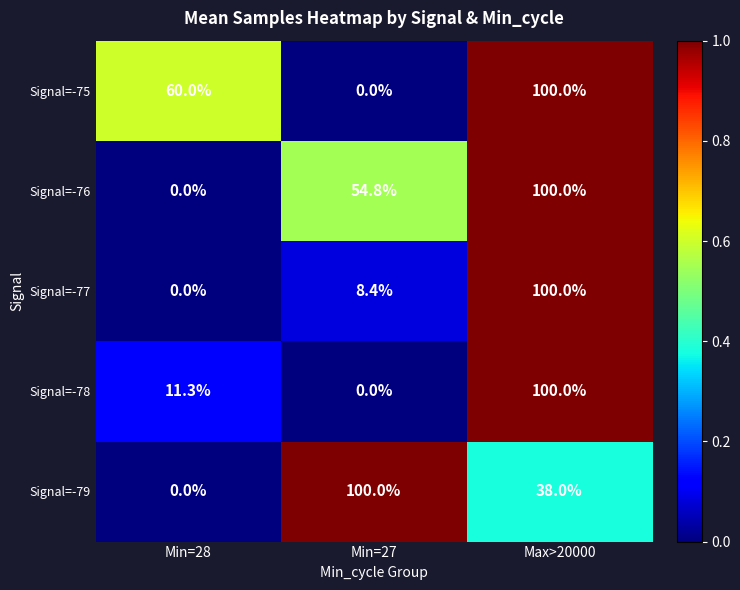

At which label does Signal=-79 first exceed 38?

Min=27